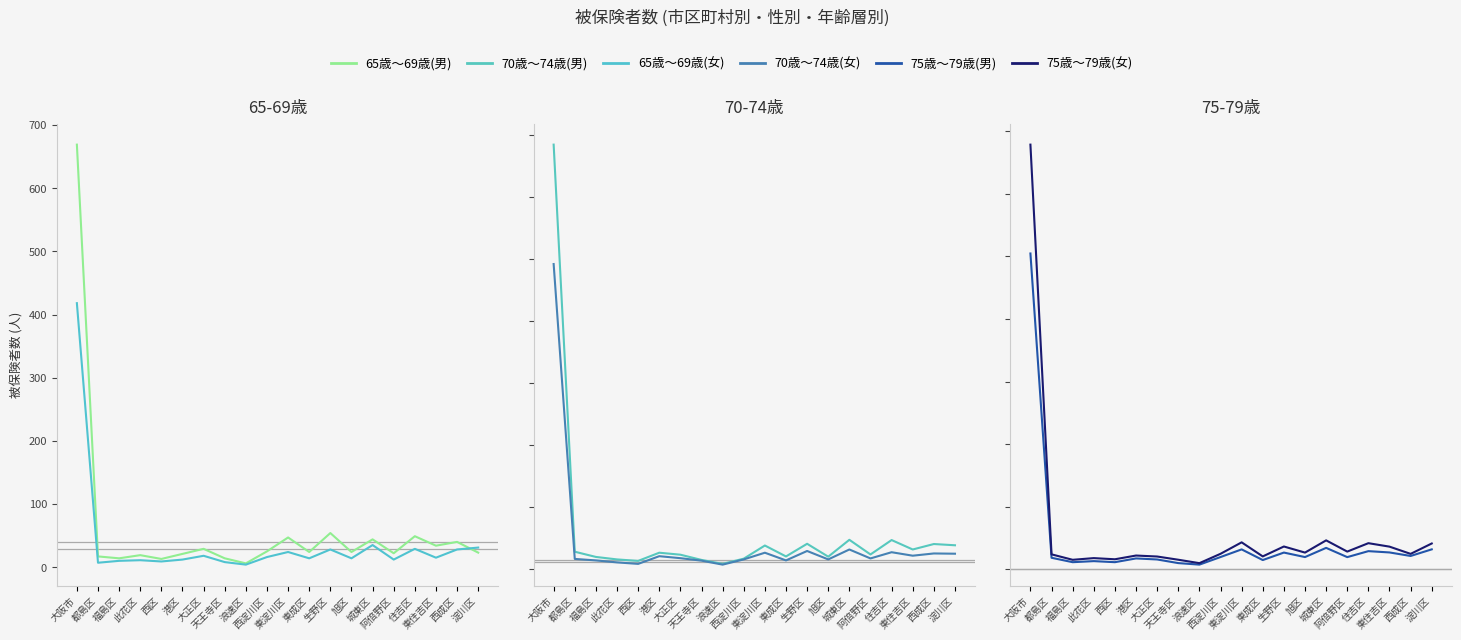

What value does the 70歳～74歳(男) series have at 東淀川区?

96